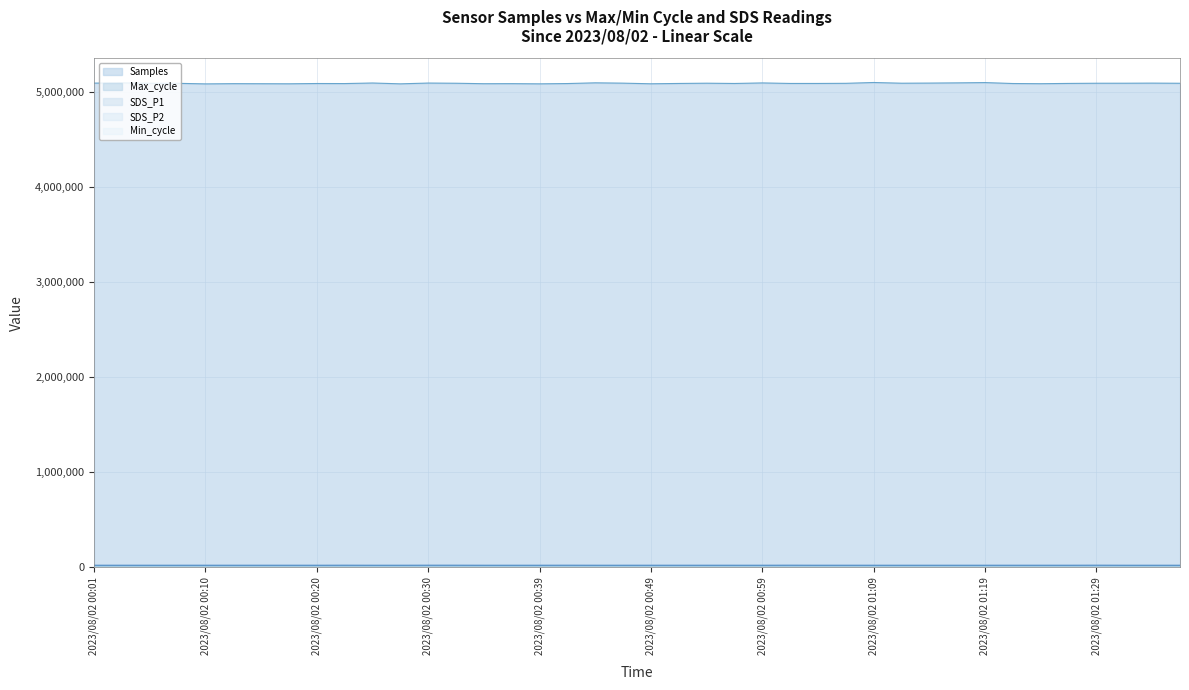

Which label corresponds to the smallest value in the chart?

2023/08/02 00:59